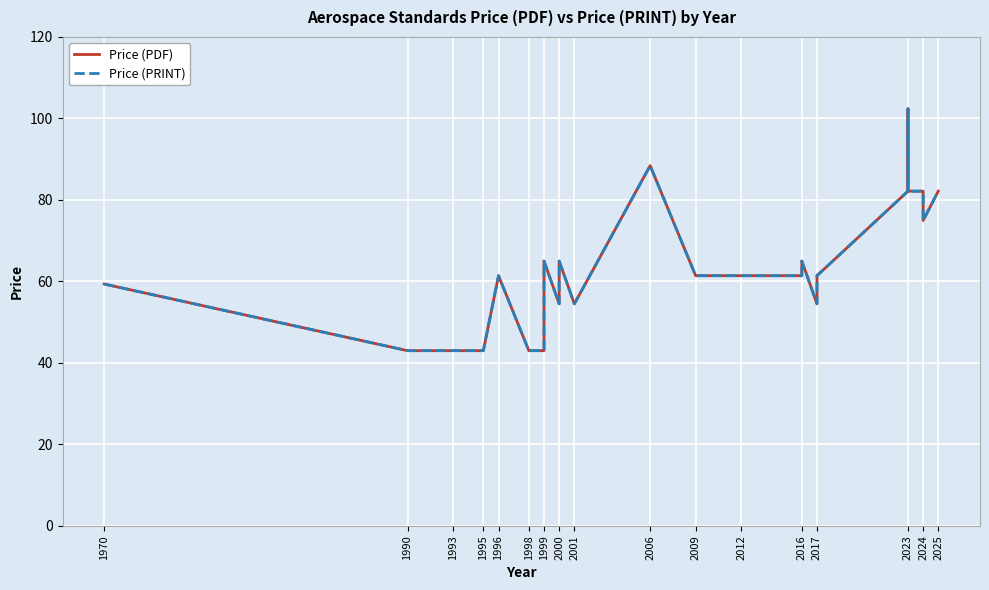

At which category does the chart reach its minimum across all series?

1990